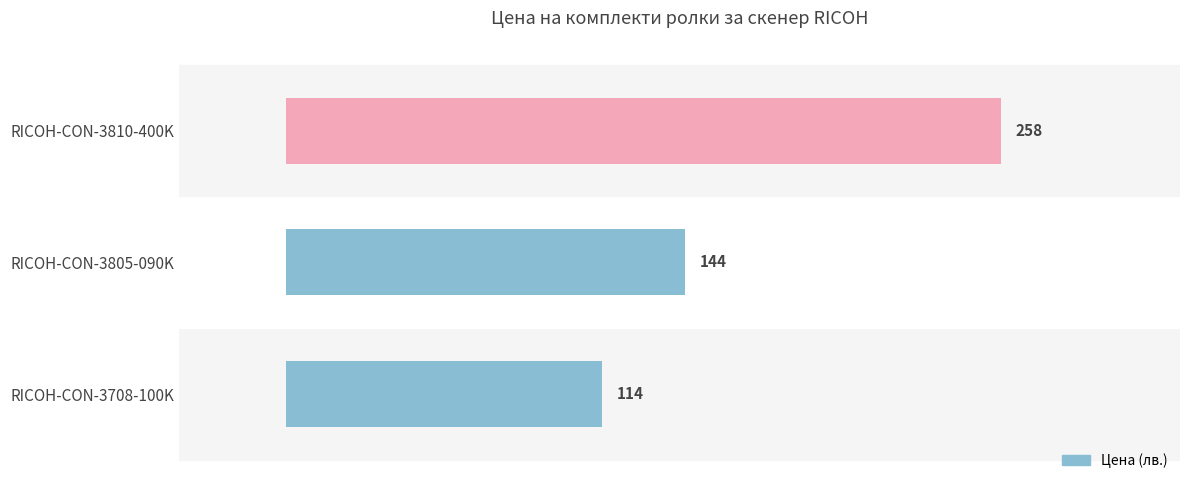

What is the label of the 1st bar from the right?

RICOH-CON-3810-400K